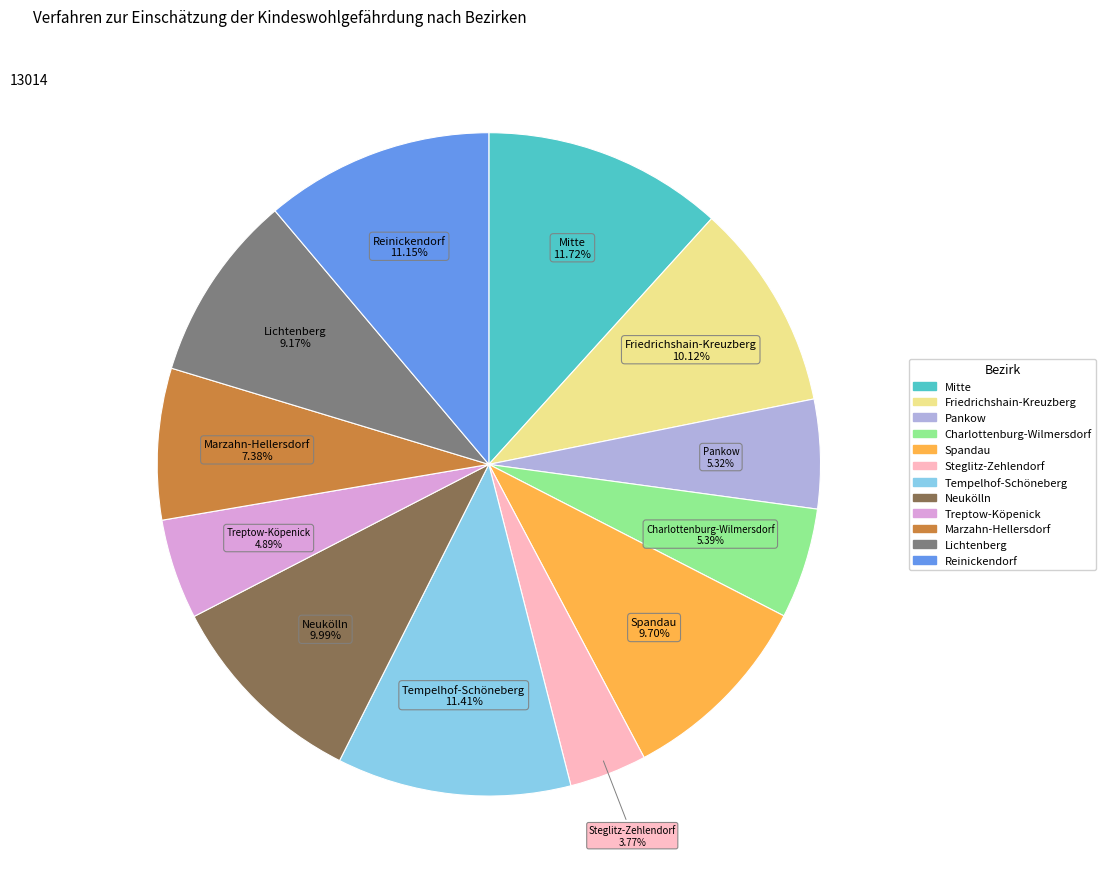

What is the ratio of the value at Treptow-Köpenick to the value at Friedrichshain-Kreuzberg?

0.5